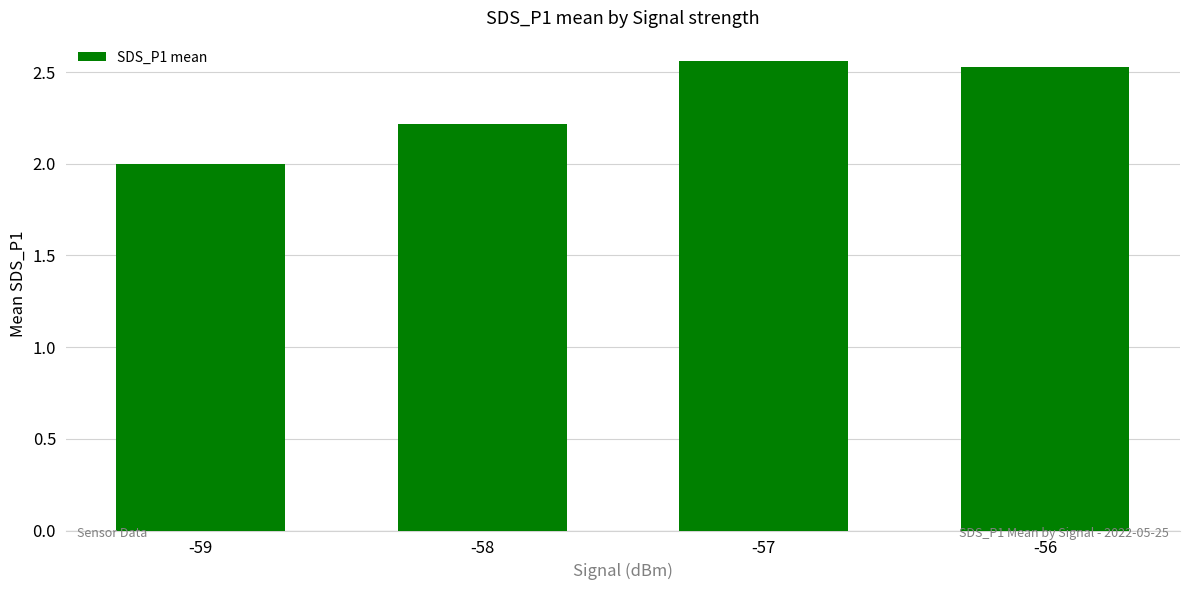

Rank the categories by value from lowest to highest.

-59, -58, -56, -57